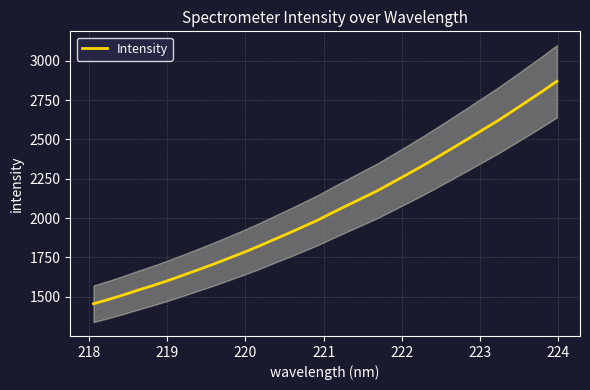

What is the maximum value for Intensity?

2869.2